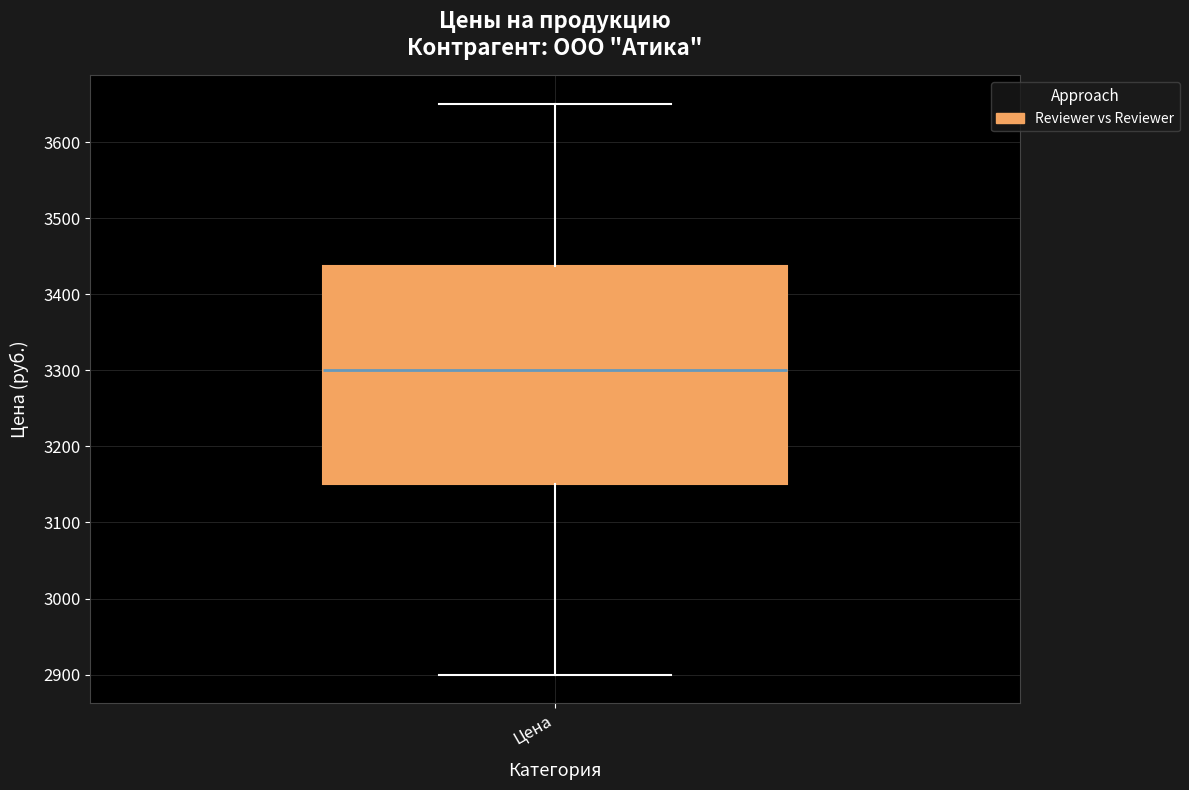

Where does the upper whisker of the box for Цена end on the y-axis? The values are not printed on the chart, so give them approximately, as read against the axis.

3650